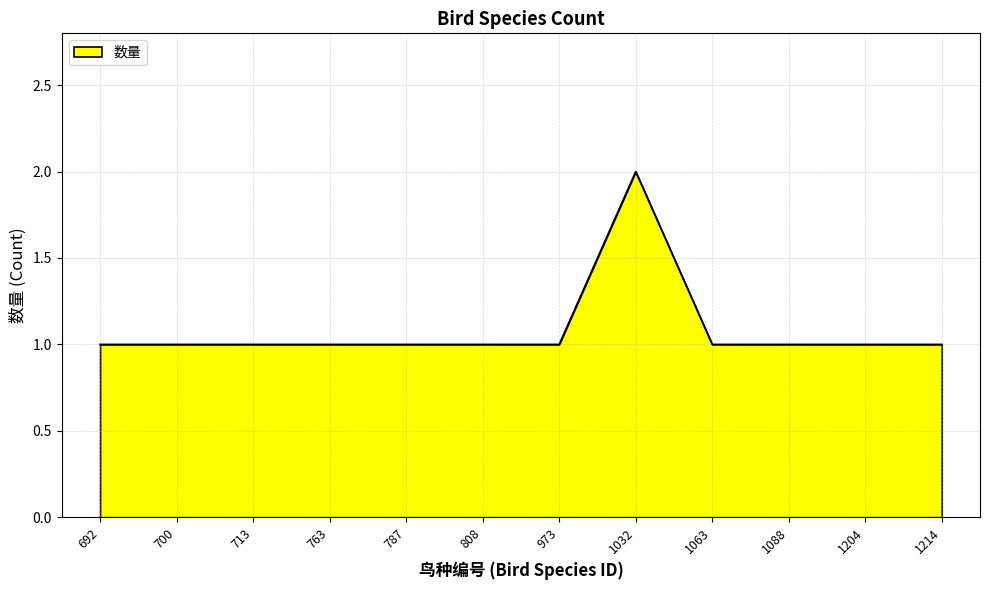

What is the ratio of the value at 713 to the value at 1063?

1.0